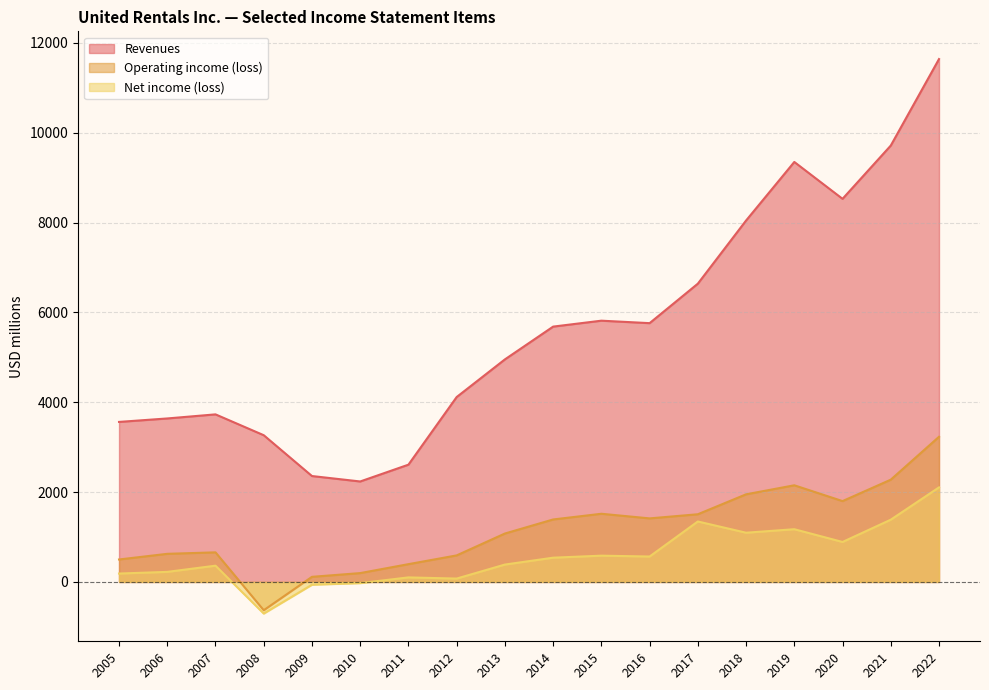

Which series changed the most between 2009 and 2015?

Revenues